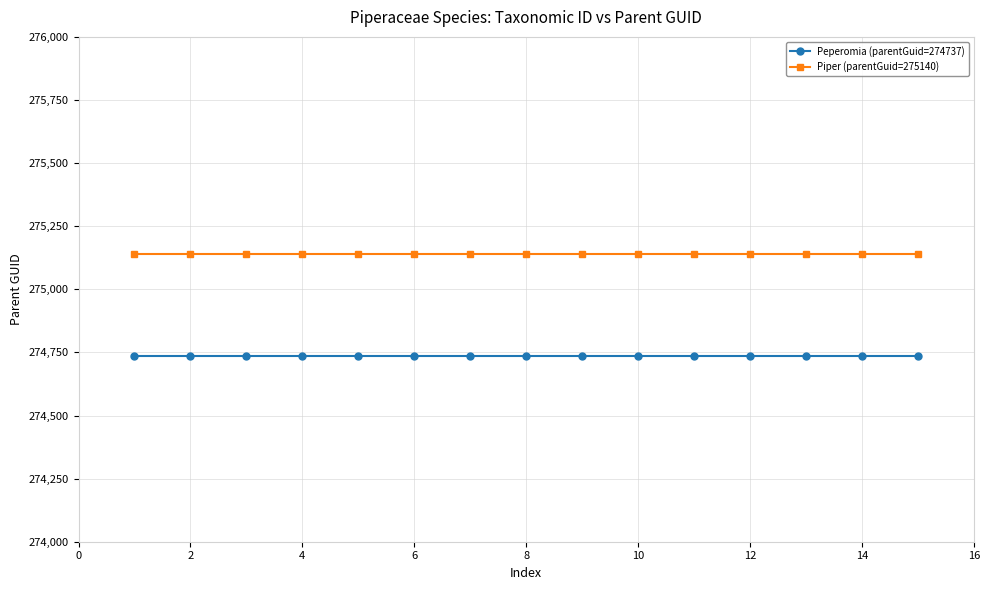

Rank the series by their average value, from lowest to highest.

Peperomia (parentGuid=274737), Piper (parentGuid=275140)